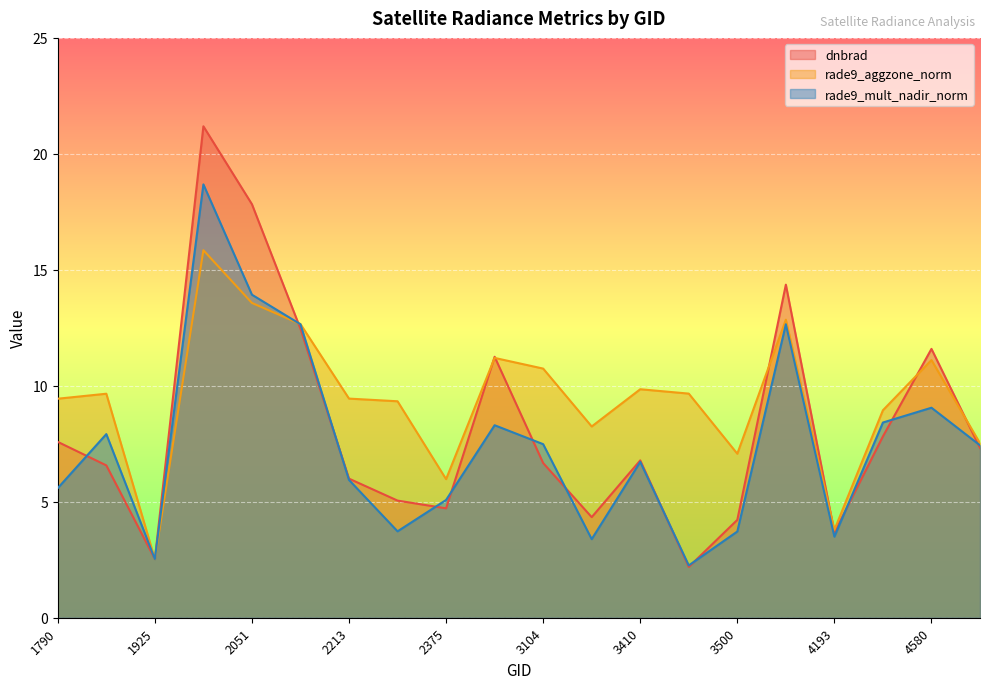

True or false: rade9_mult_nadir_norm has a value of 5.6 at 1790.

True